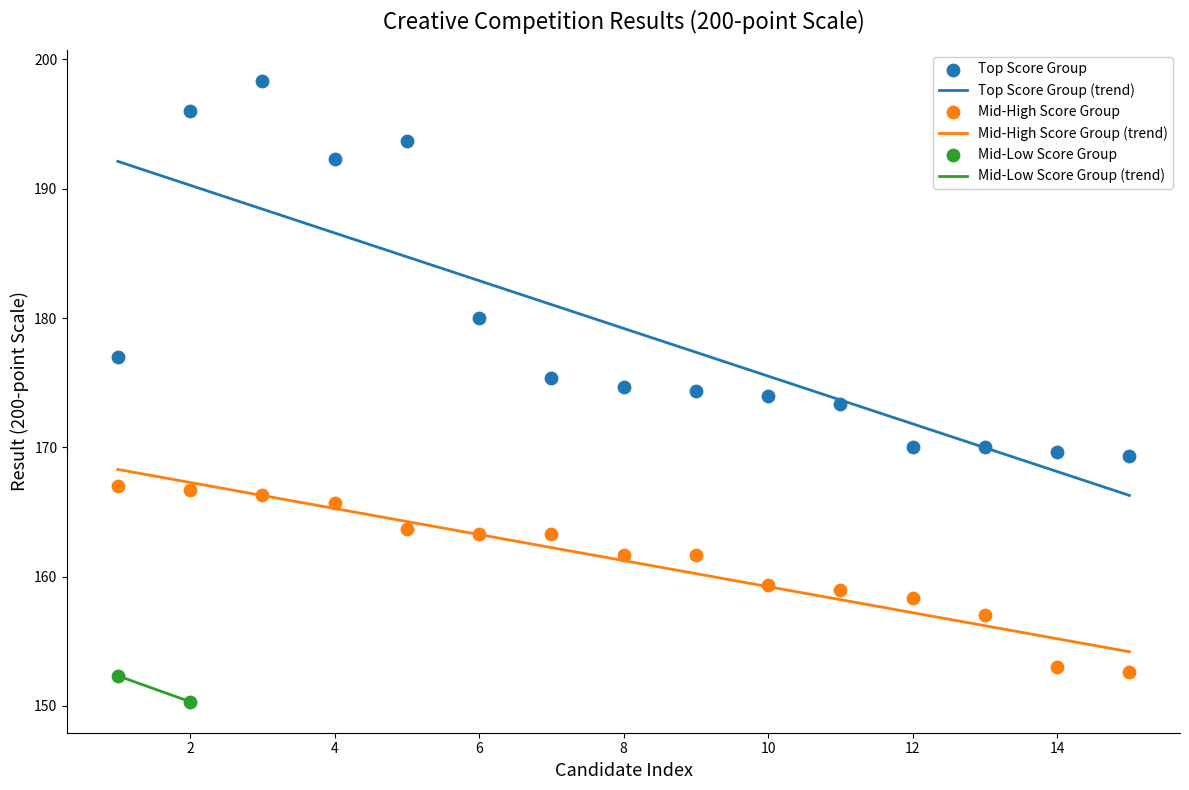

What is the total value across all series at 4?

358.0